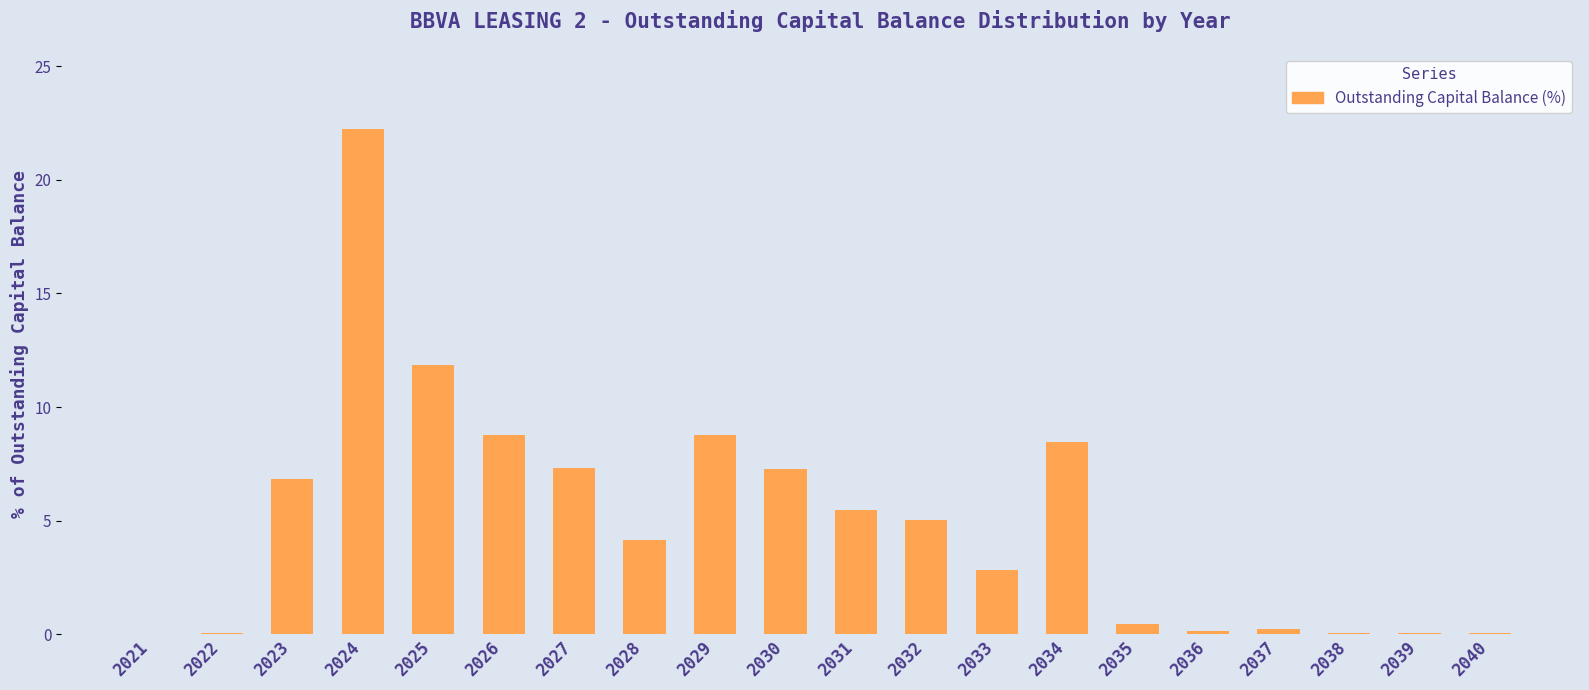

What is the change in value from 2028 to 2030?

+3.1